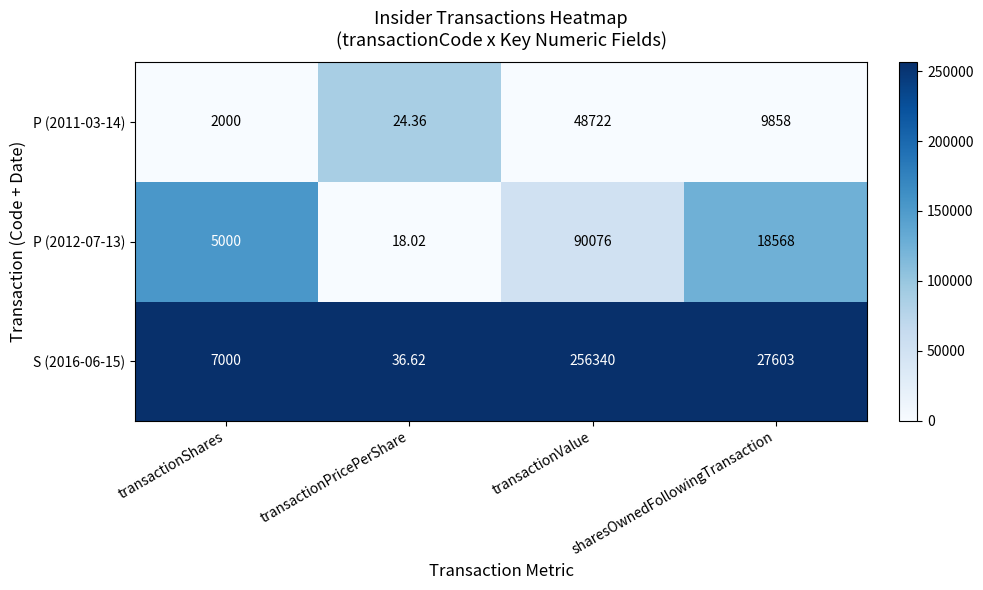

What is the maximum value shown in the chart?

256340.0